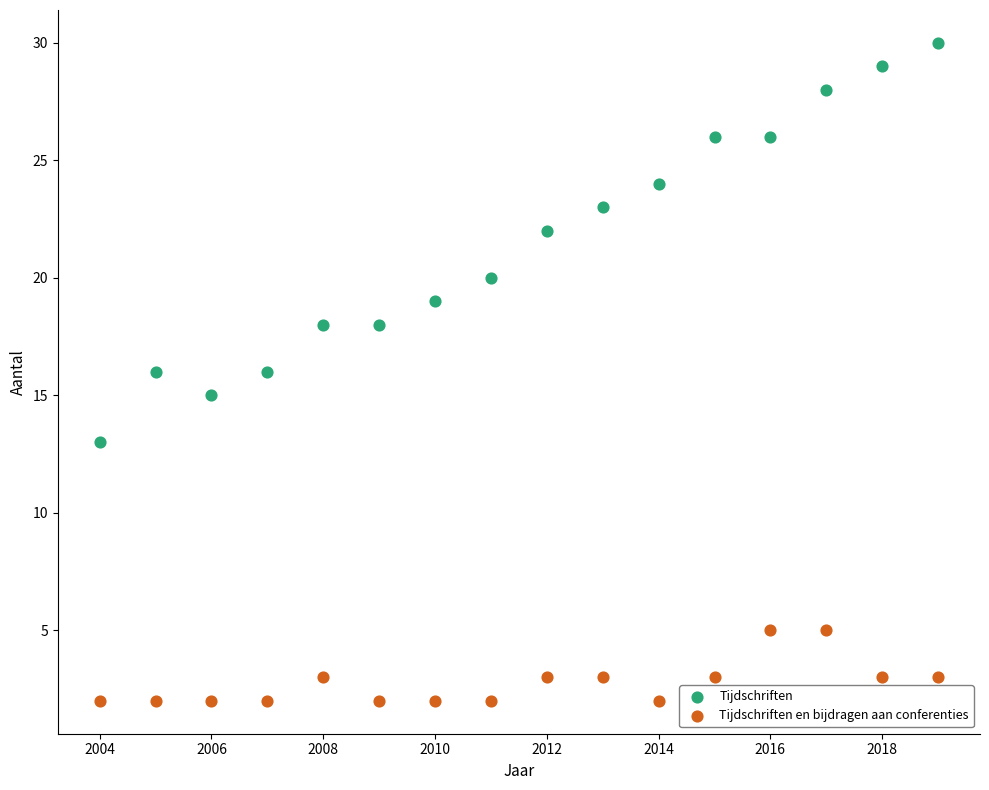

What are all the series names shown in the legend?

Tijdschriften, Tijdschriften en bijdragen aan conferenties